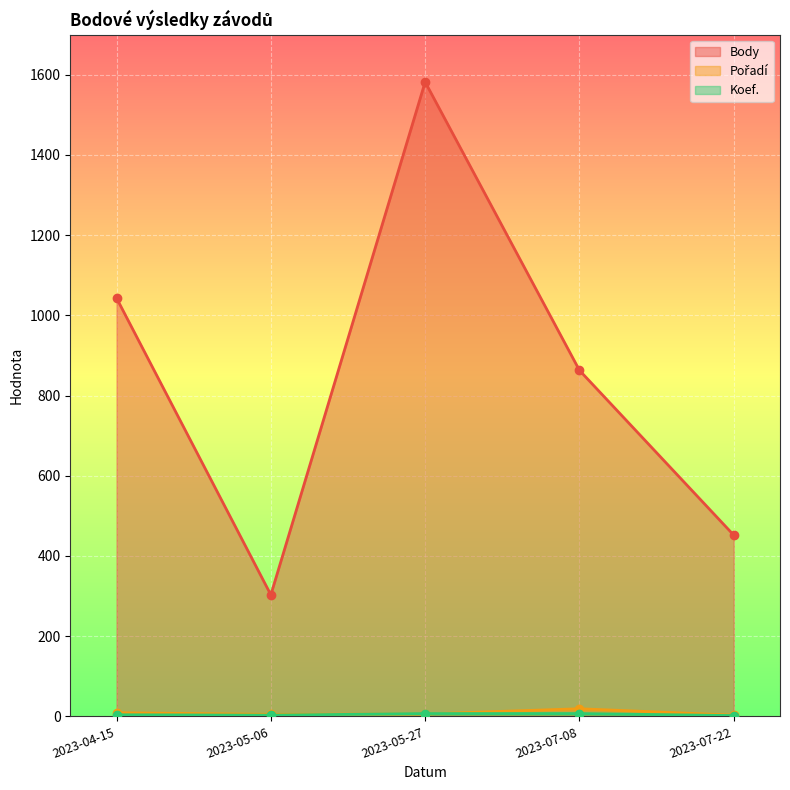

At which category is the sum across all series the highest?

2023-05-27